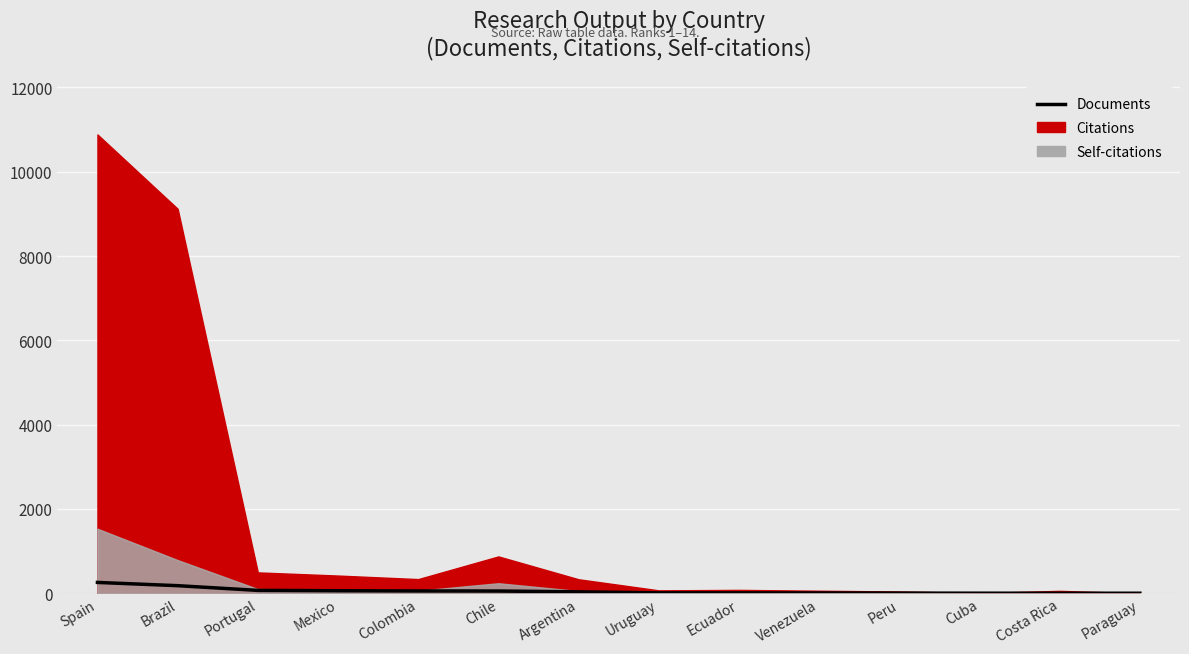

The chart shows a value of 2 at Peru. True or false?

False